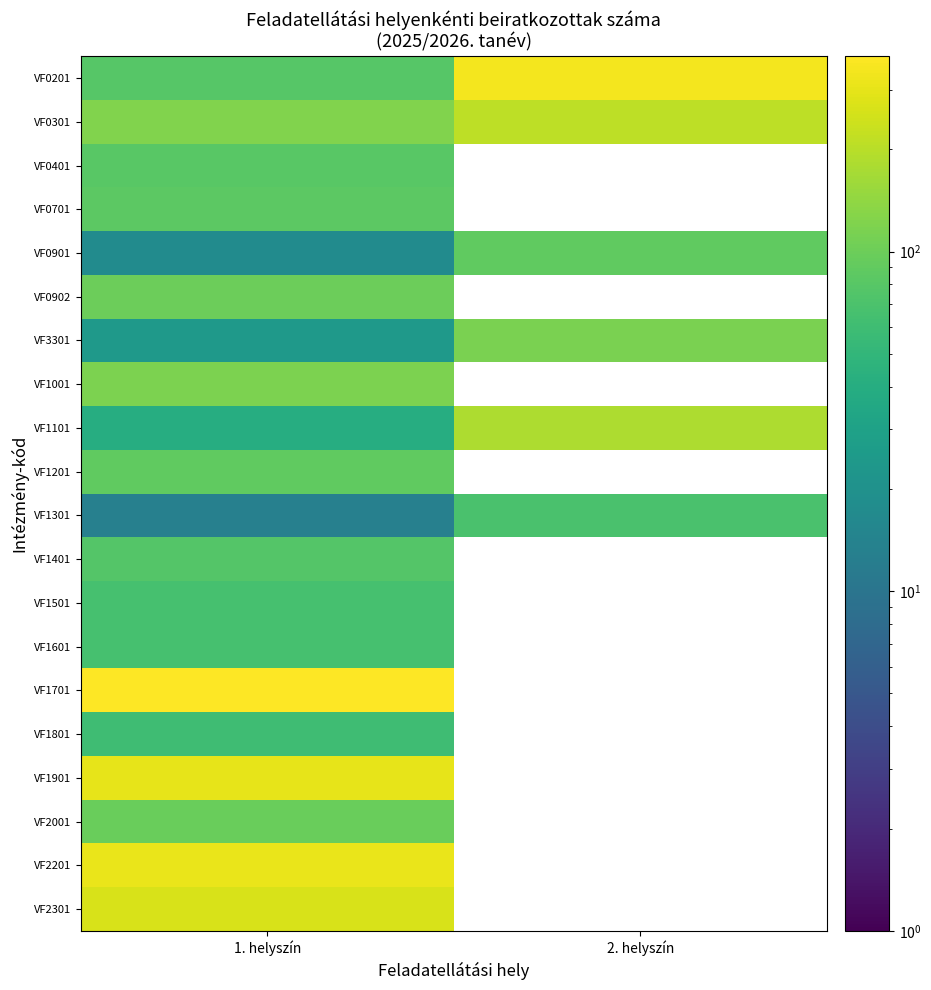

Rank the series at 1. helyszín from highest to lowest value.

VF1701, VF2201, VF1901, VF2301, VF0301, VF1001, VF0902, VF2001, VF1201, VF0701, VF0401, VF0201, VF1401, VF1601, VF1501, VF1801, VF1101, VF3301, VF0901, VF1301